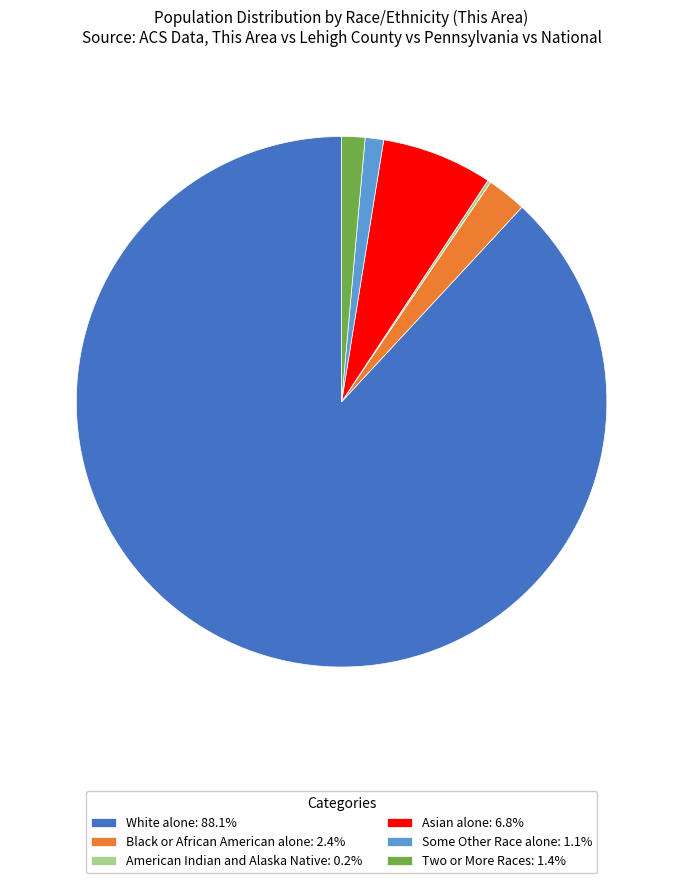

Do Some Other Race alone: 1.1% and Asian alone: 6.8% together represent more than half of the pie?

No